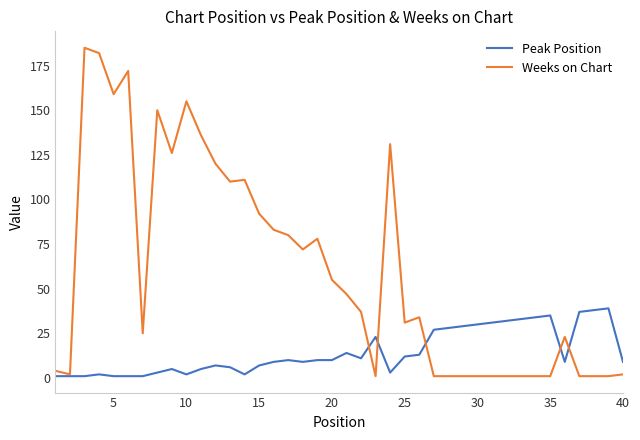

How many lines are shown in the chart?

2